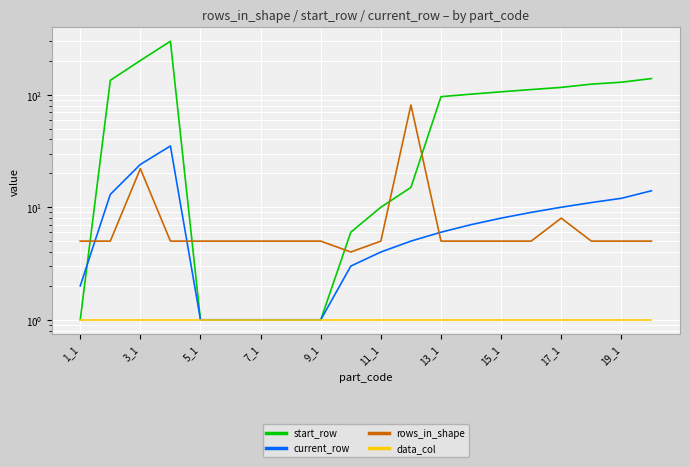

What is the minimum value for rows_in_shape?

4